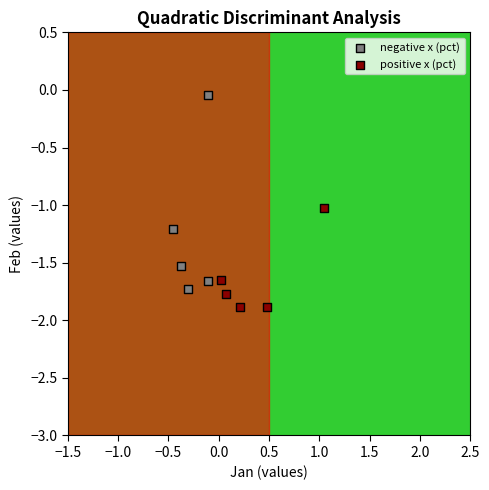

Which series has the widest spread of Y values?

negative x (pct)